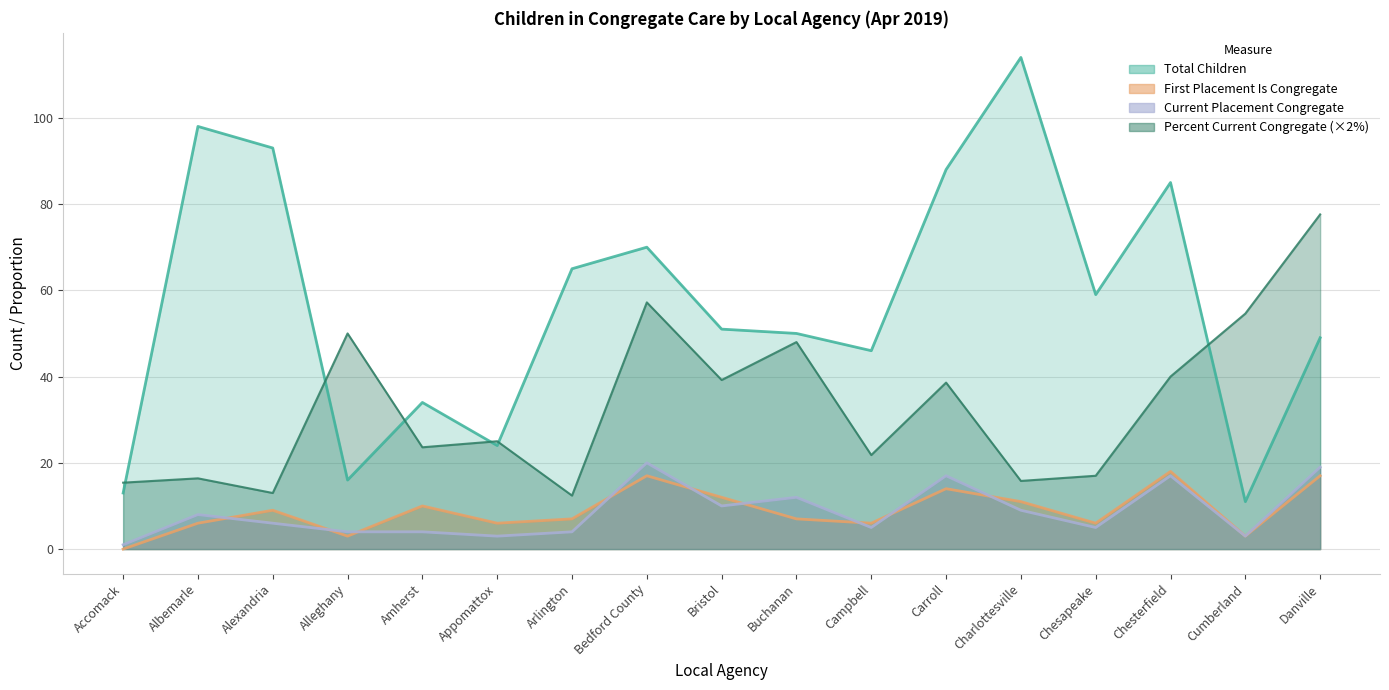

At how many categories does at least one series exceed 68?

7